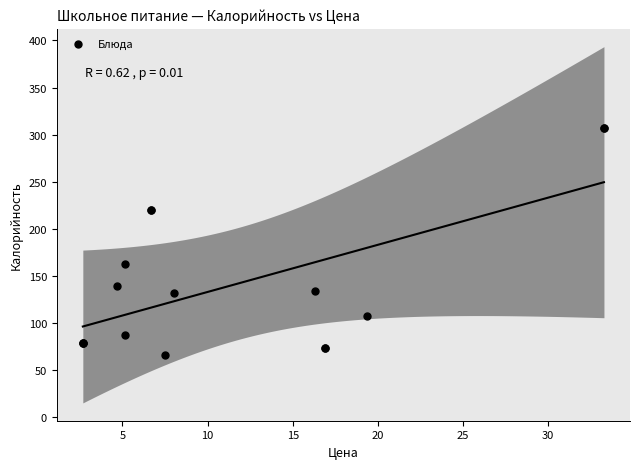

What Y value in the scatter plot is closest to 186?

163.0